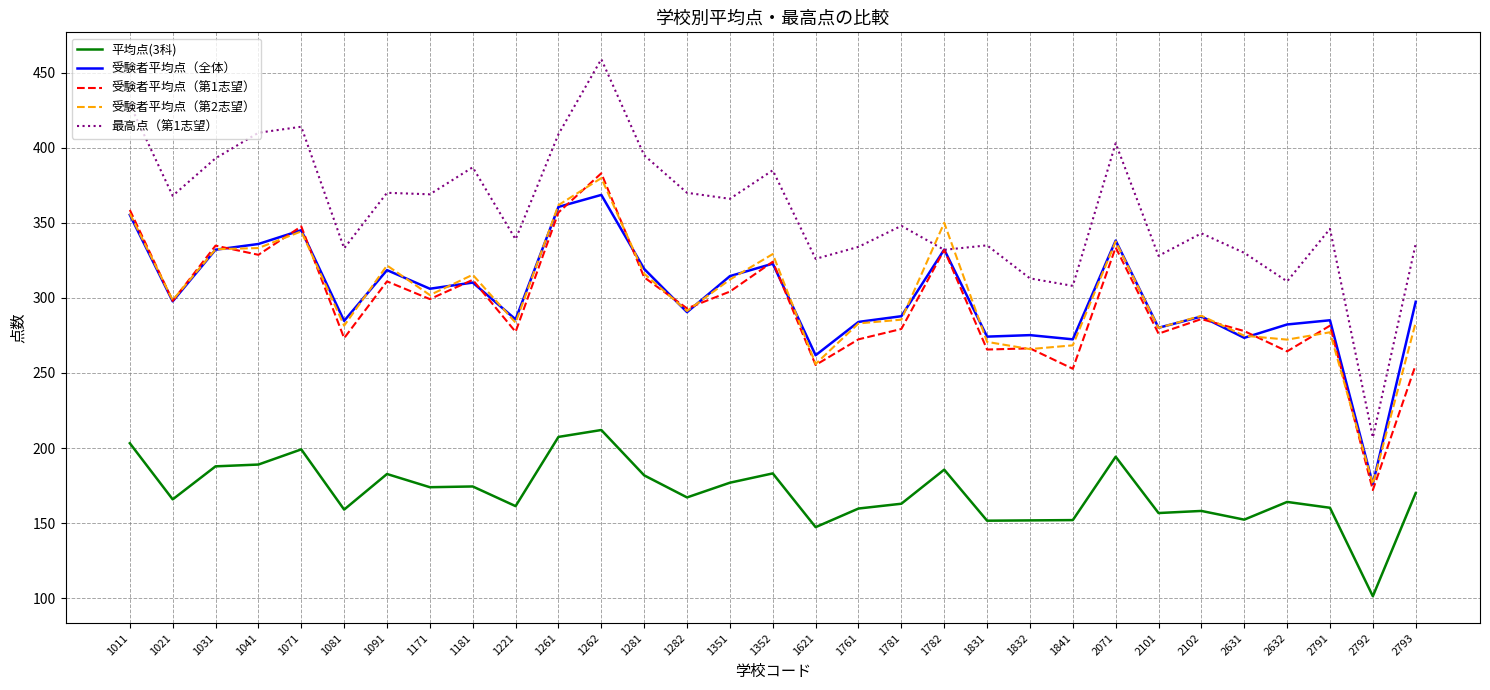

Which category has the highest value across all series?

1262